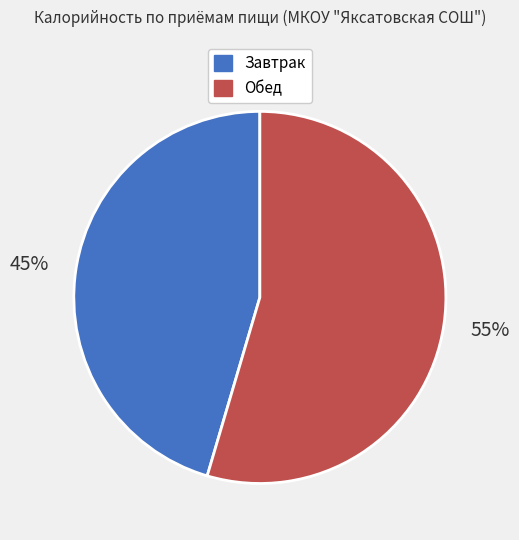

To the nearest percent, what is the average slice percentage?

50%